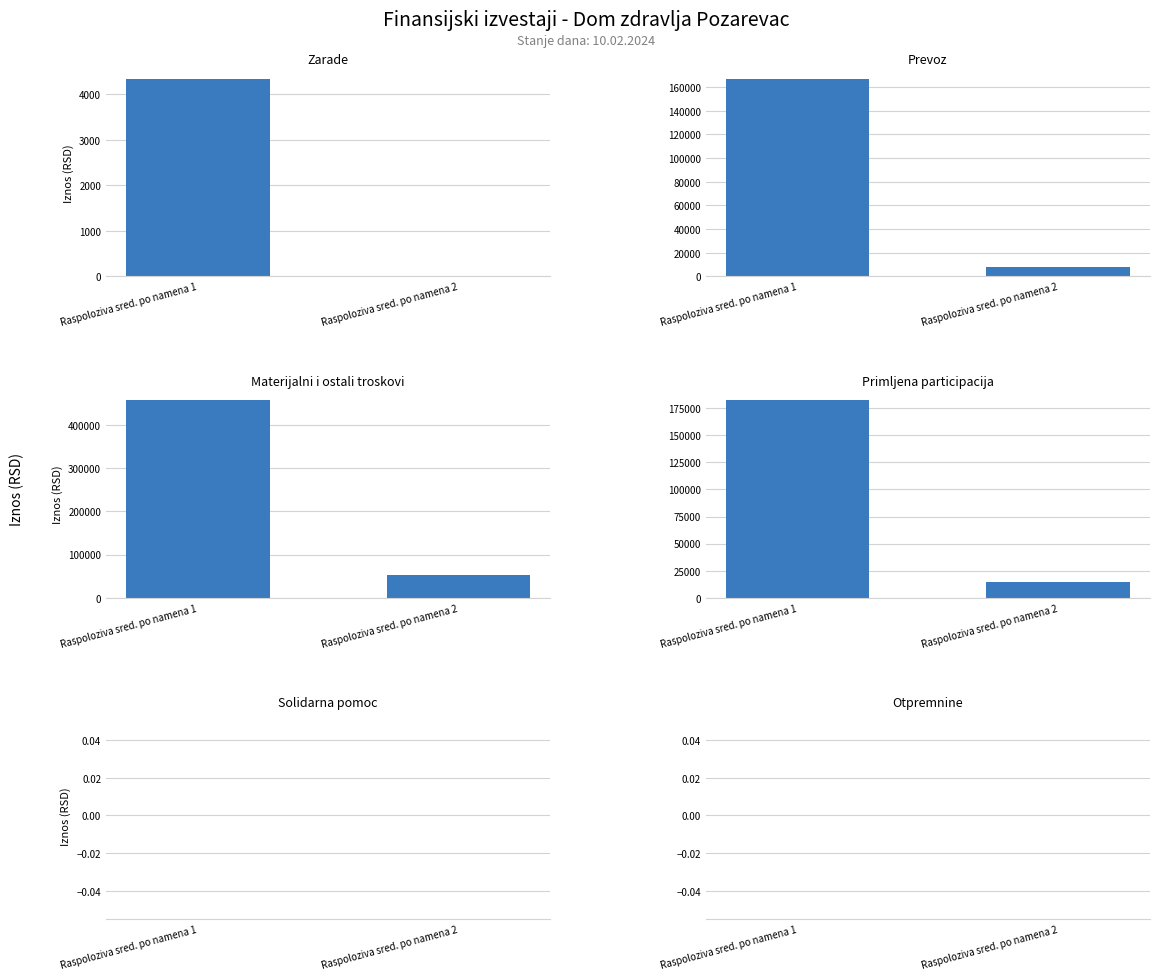

What are all the series names shown in the legend?

Zarade, Prevoz, Materijalni i ostali troskovi, Primljena participacija, Solidarna pomoc, Otpremnine